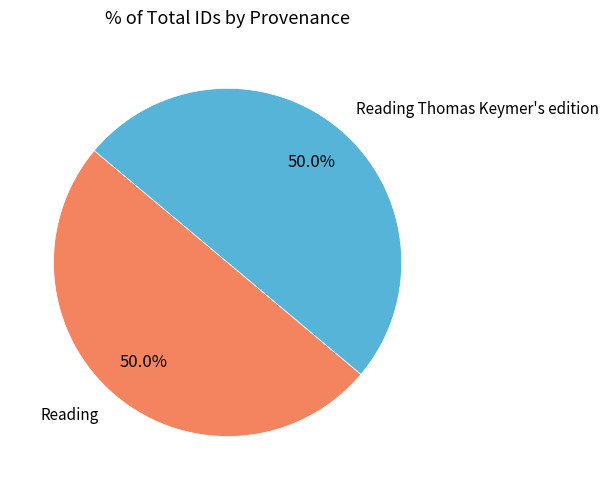

Do Reading and Reading Thomas Keymer's edition together represent more than half of the pie?

Yes